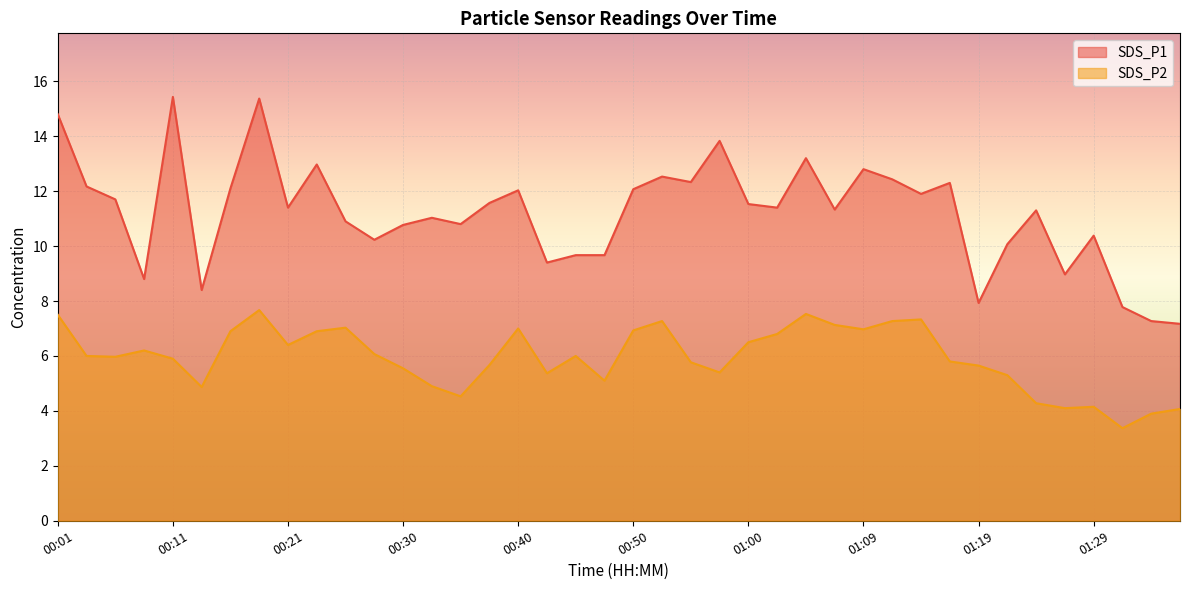

List the labels in order of SDS_P2 value, smallest first.

01:31, 01:34, 01:36, 01:26, 01:29, 01:24, 00:35, 00:13, 00:33, 00:47, 01:21, 00:43, 00:57, 00:30, 01:19, 00:38, 00:55, 01:17, 00:11, 00:06, 00:04, 00:45, 00:28, 00:09, 00:21, 01:00, 01:02, 00:16, 00:23, 00:50, 01:09, 00:40, 00:26, 01:07, 00:52, 01:12, 01:14, 00:01, 01:04, 00:18